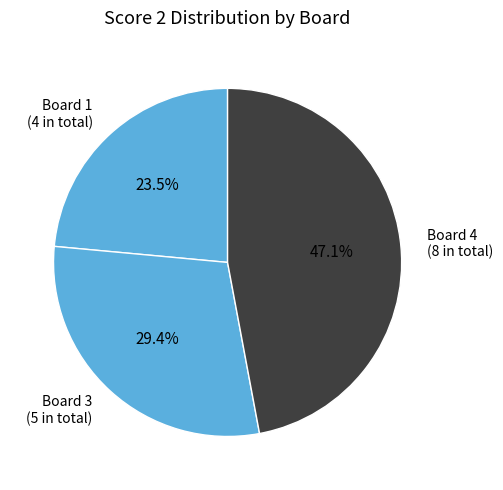

Do Board 3 and Board 4 together represent more than half of the pie?

Yes